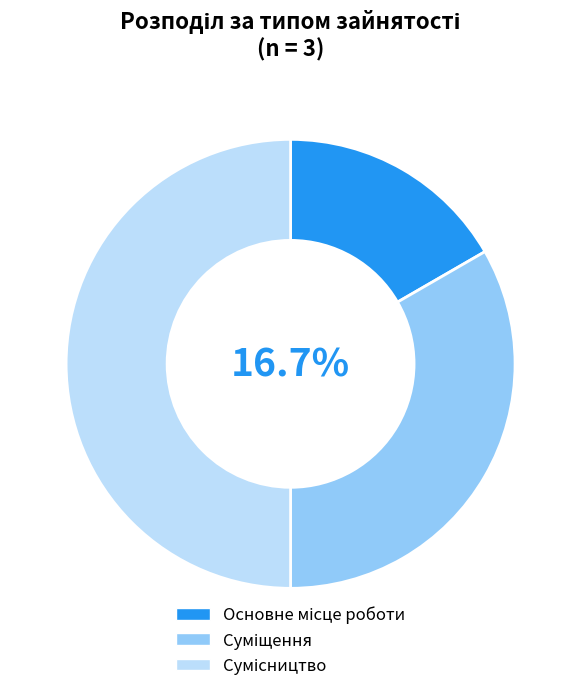

To the nearest percent, what portion does Сумісництво represent?

50%